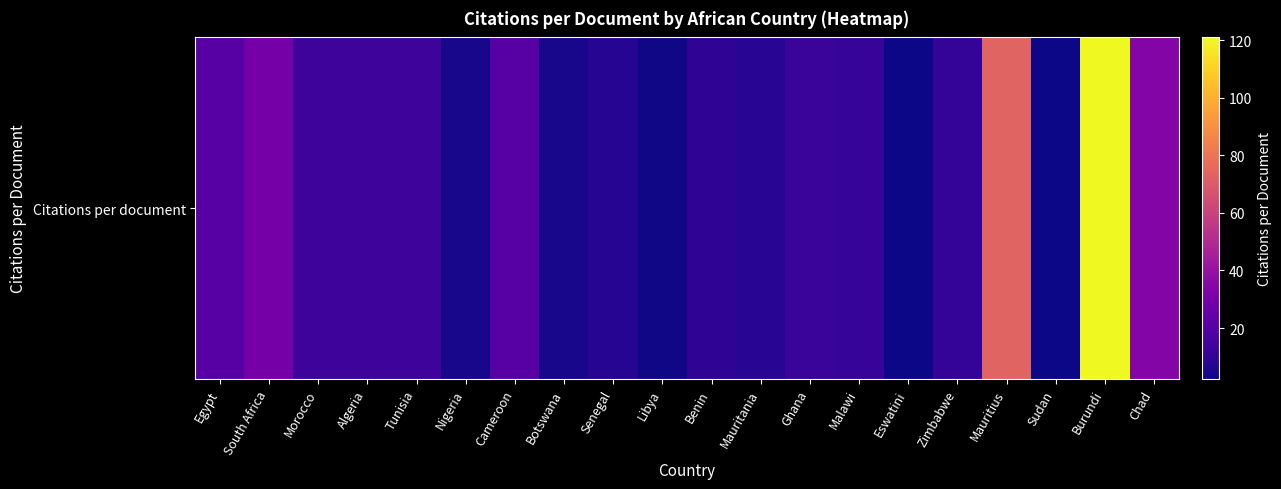

Reading left to right, list all the values displayed in this chart.

Egypt=20.6	South Africa=29.3	Morocco=13.4	Algeria=13.1	Tunisia=13.4	Nigeria=4.4	Cameroon=20.4	Botswana=4.3	Senegal=7.1	Libya=3.1	Benin=9.6	Mauritania=8.0	Ghana=12.2	Malawi=11.5	Eswatini=2.3	Zimbabwe=11.0	Mauritius=73.5	Sudan=2.5	Burundi=121.0	Chad=34.0